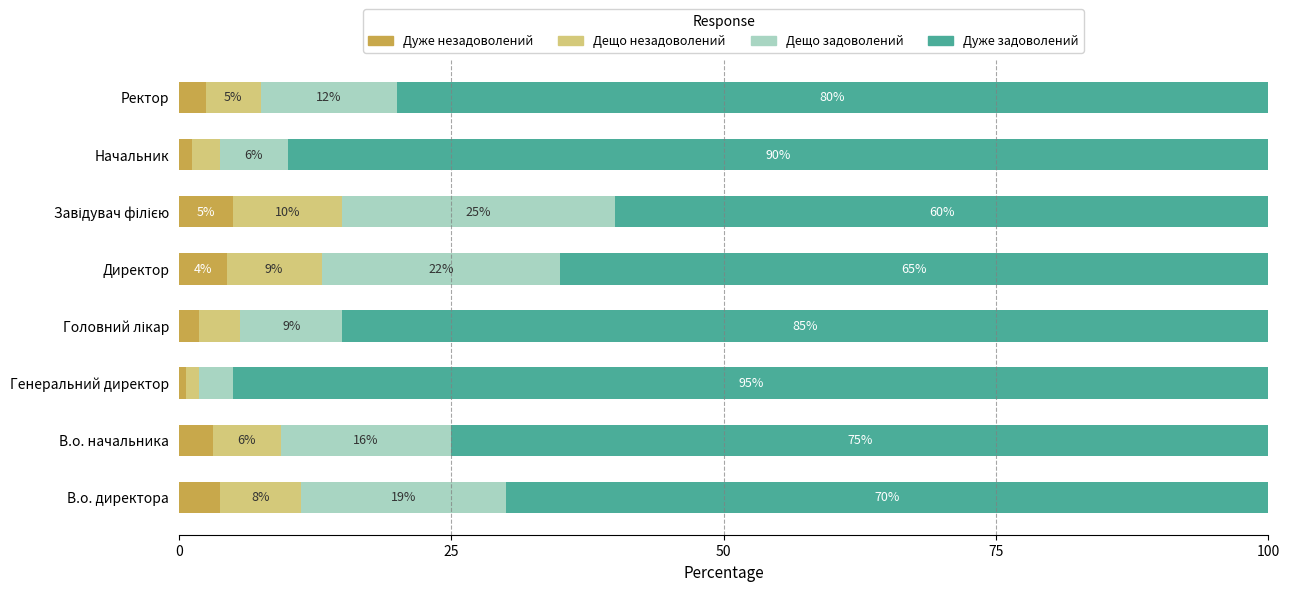

What is the total value across all series at Директор?

100.0